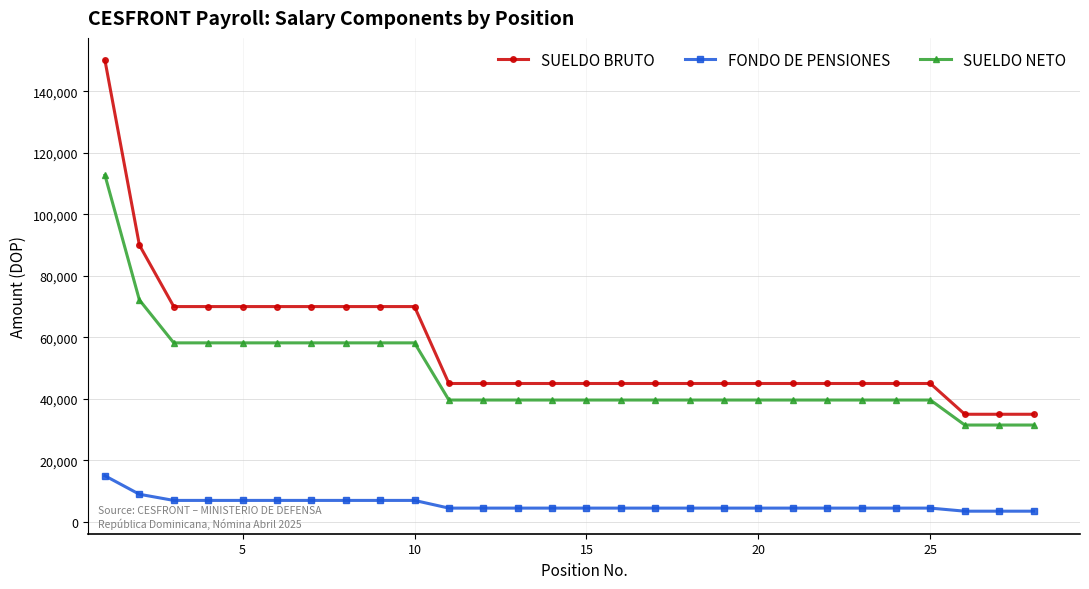

Rank the series by their maximum value, from lowest to highest.

FONDO DE PENSIONES, SUELDO NETO, SUELDO BRUTO